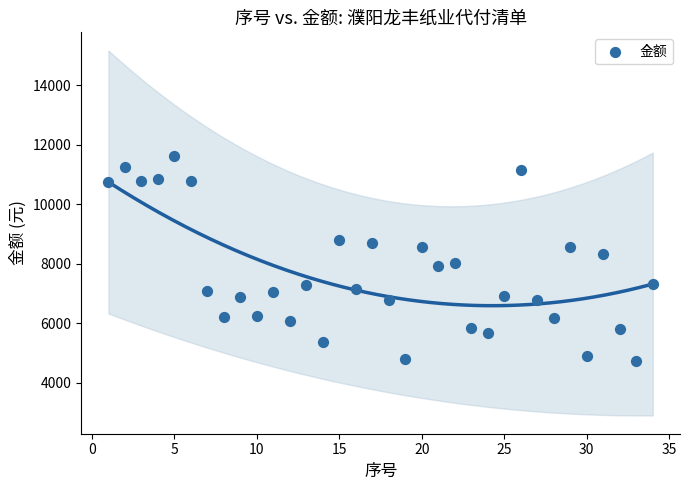

What is the range of X values (max minus min)?

33.0